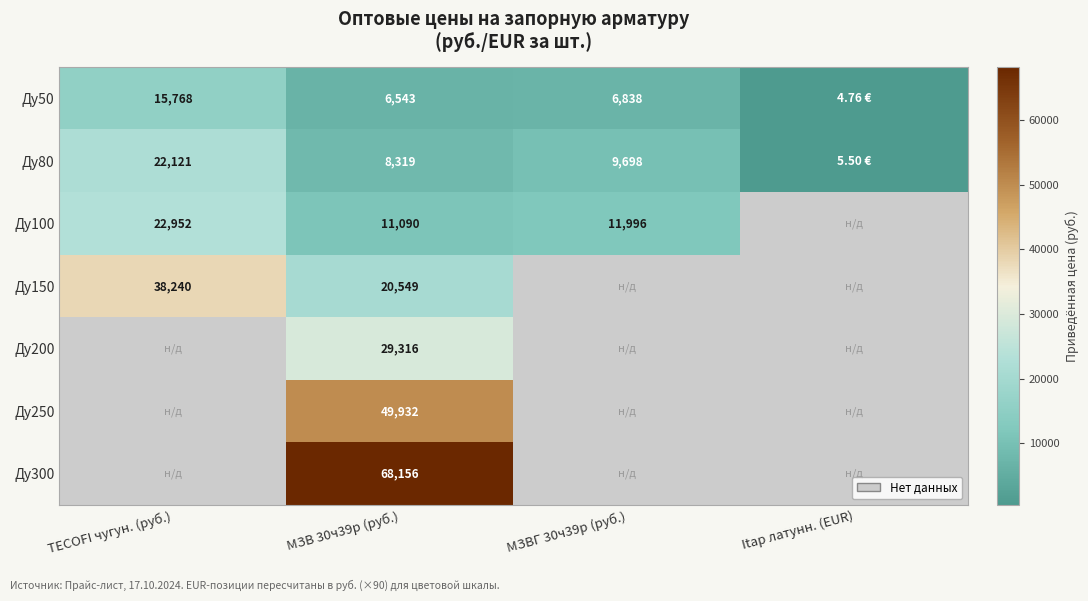

What is the maximum value shown in the chart?

68156.1